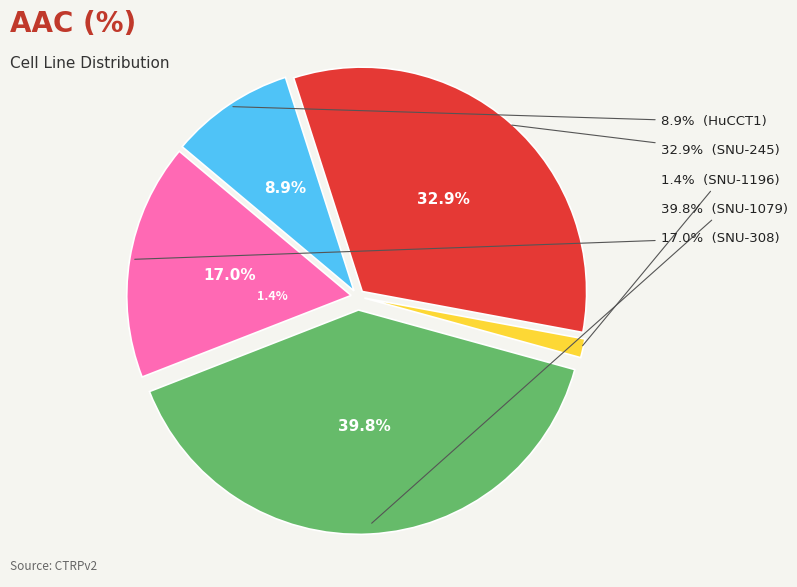

Rank the categories by value from lowest to highest.

SNU-1196, HuCCT1, SNU-308, SNU-245, SNU-1079